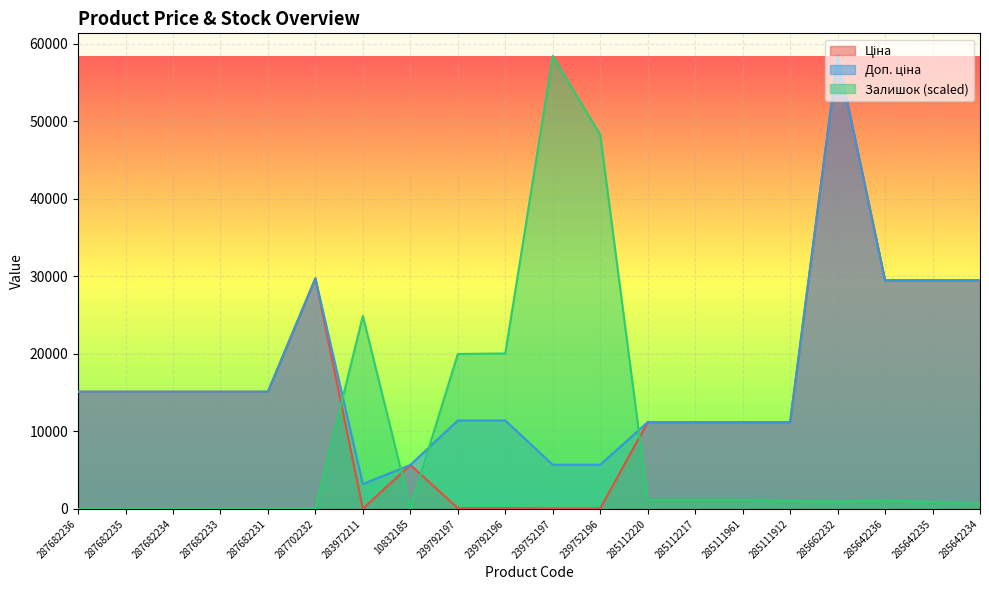

Reading left to right, list all the values displayed in this chart.

Ціна: 287682236=15120.0	287682235=15120.0	287682234=15120.0	287682233=15120.0	287682231=15120.0	287702232=29747.2	283972211=32.0	10832185=5673.8	239792197=114.1	239792196=114.1	239752197=57.0	239752196=57.0	285112220=11188.2	285112217=11188.2	285111961=11188.2	285111912=11188.2	285662232=58426.5	285642236=29491.5	285642235=29491.5	285642234=29491.5
Доп. ціна: 287682236=15120.0	287682235=15120.0	287682234=15120.0	287682233=15120.0	287682231=15120.0	287702232=29747.2	283972211=3205.0	10832185=5673.8	239792197=11410.0	239792196=11410.0	239752197=5705.0	239752196=5705.0	285112220=11188.2	285112217=11188.2	285111961=11188.2	285111912=11188.2	285662232=58426.5	285642236=29491.5	285642235=29491.5	285642234=29491.5
Залишок: 287682236=0.0	287682235=0.0	287682234=0.0	287682233=0.0	287682231=0.0	287702232=0.0	283972211=24891.8	10832185=138.3	239792197=19982.6	239792196=20051.7	239752197=58426.5	239752196=48262.4	285112220=1175.4	285112217=1175.4	285111961=1175.4	285111912=1037.2	285662232=968.0	285642236=1106.3	285642235=898.9	285642234=691.4